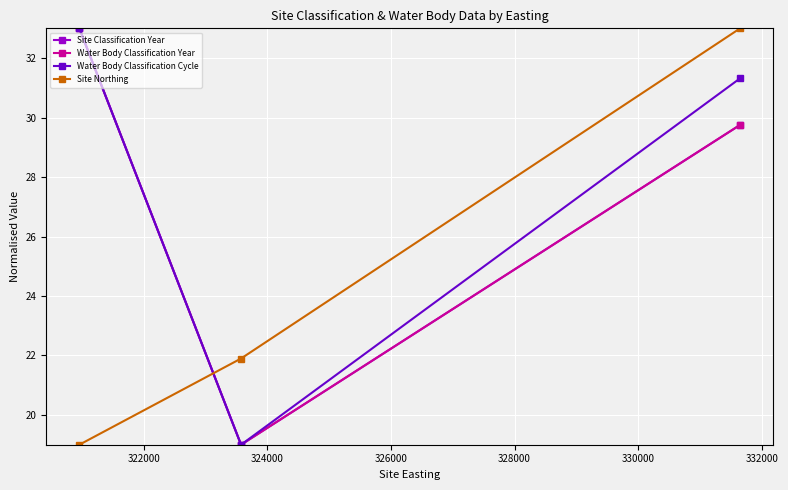

Is this an area chart (filled region under the line)?

No